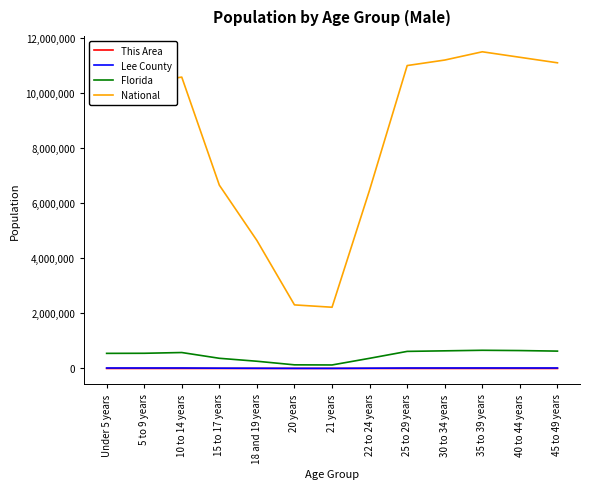

What is the difference between the maximum and minimum values in the Florida series?

533135